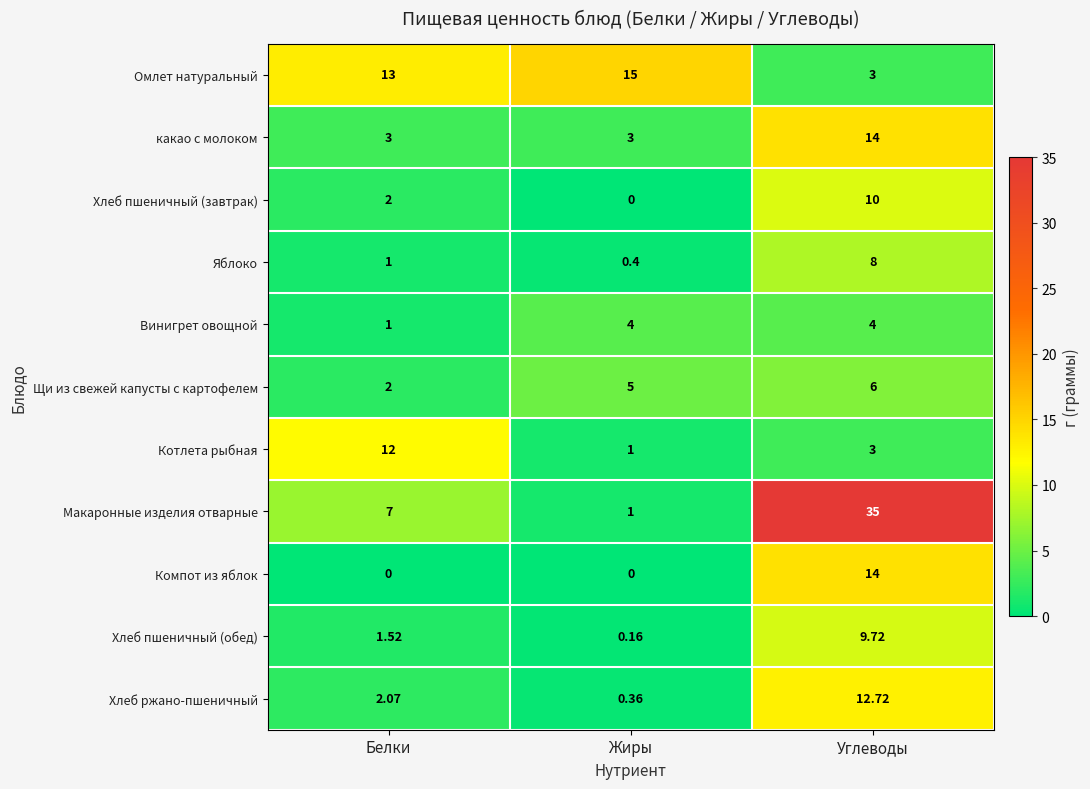

Which series has the widest spread of values?

Макаронные изделия отварные